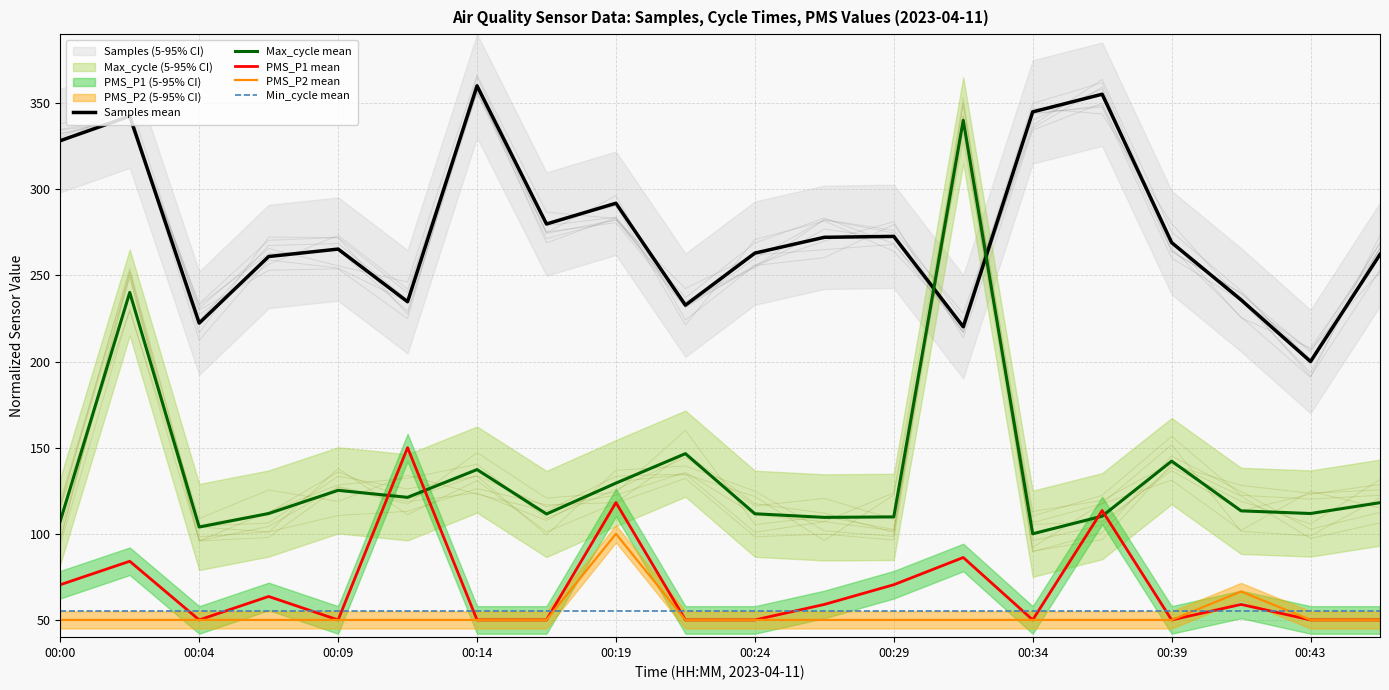

In Max_cycle mean, how many points are higher than both neighbors (excluding endpoints)?

6